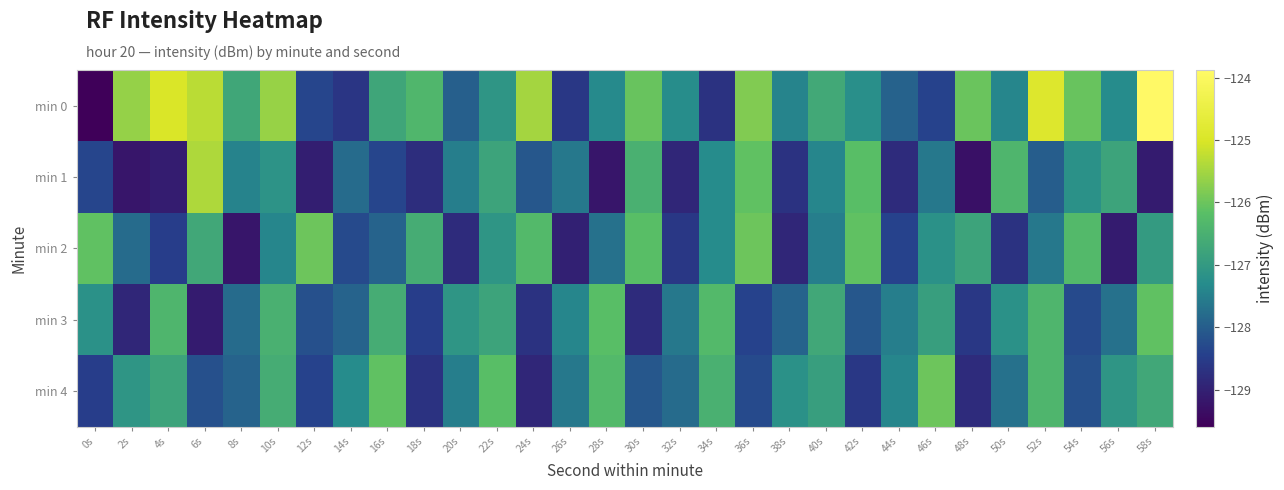

At how many categories does at least one series exceed -127?

24